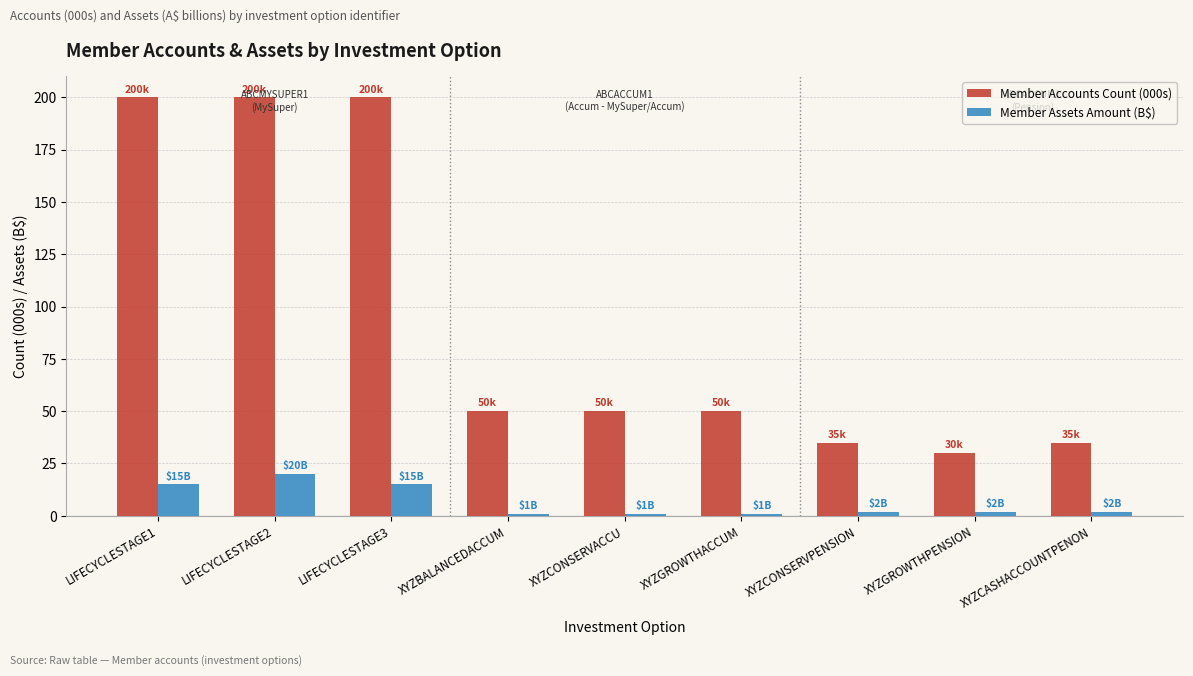

The value of Member Accounts Count (000s) at XYZCONSERVACCU is 50. True or false?

True